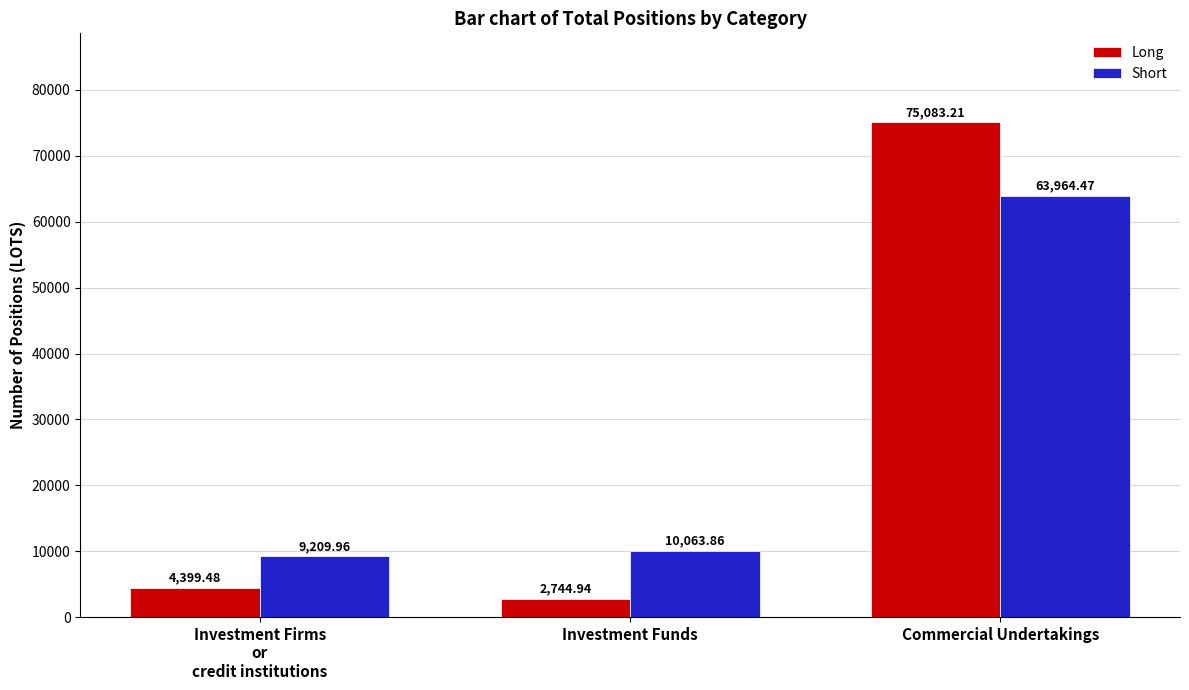

What is the difference between the highest and lowest values at Commercial Undertakings?

11118.7